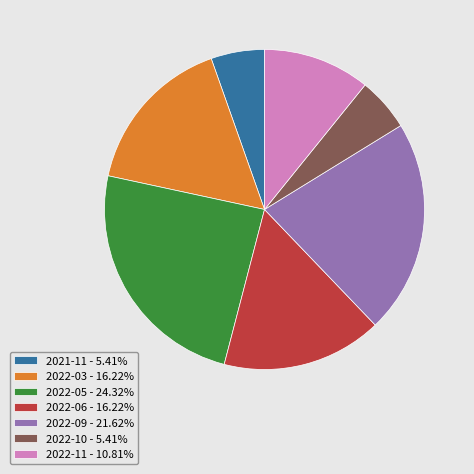

Is 2022-06 the majority of the pie?

No